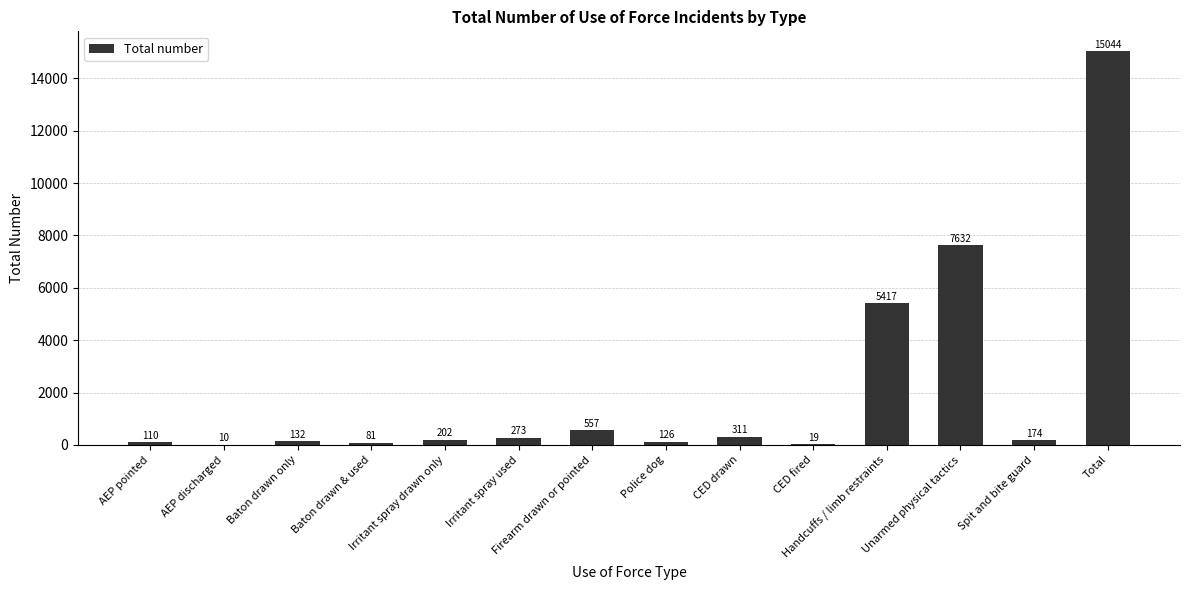

What is the maximum value shown in the chart?

15044